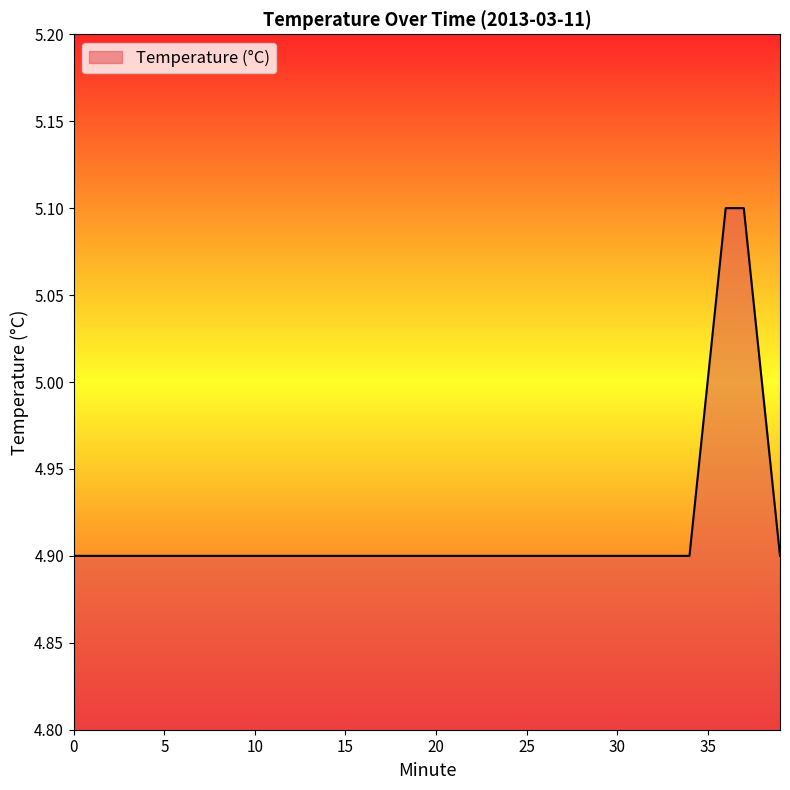

What is the greatest value displayed?

5.1